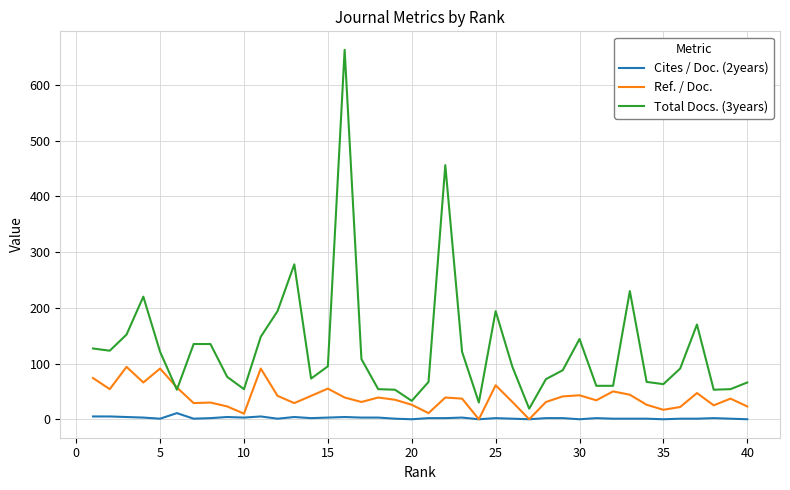

What is the difference between the second highest and second lowest values in the Cites / Doc. (2years) series?

5